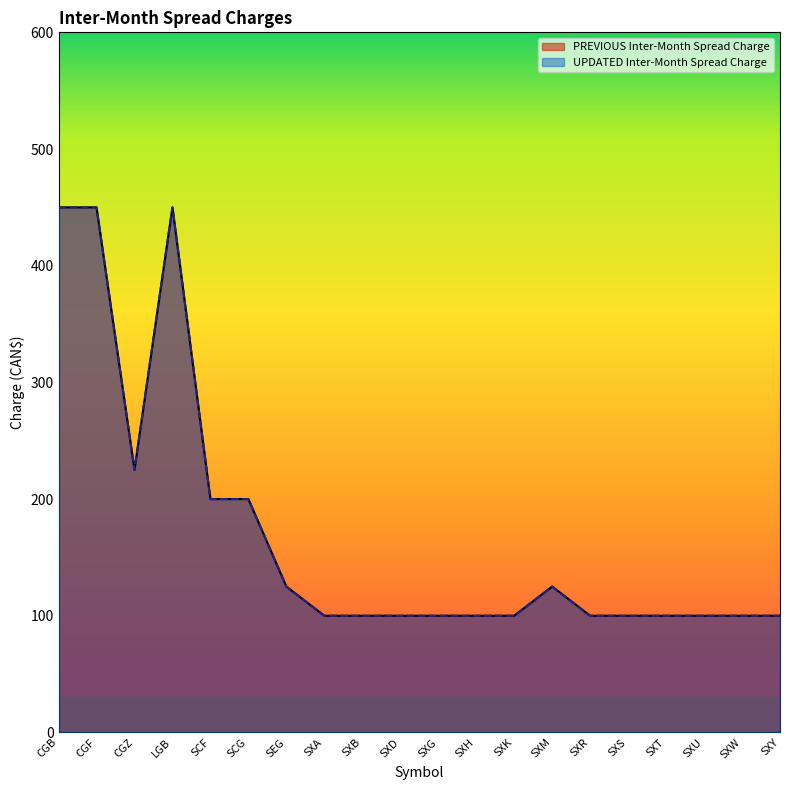

At which category is the sum across all series the highest?

CGB